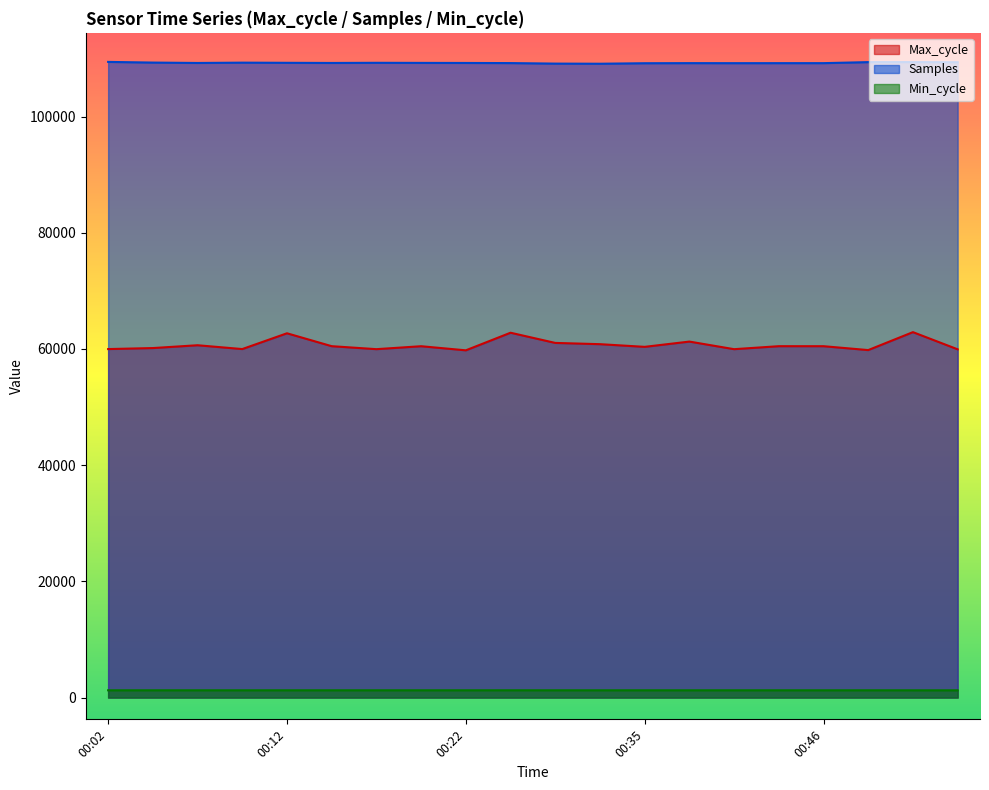

At which category is the sum across all series the highest?

00:51